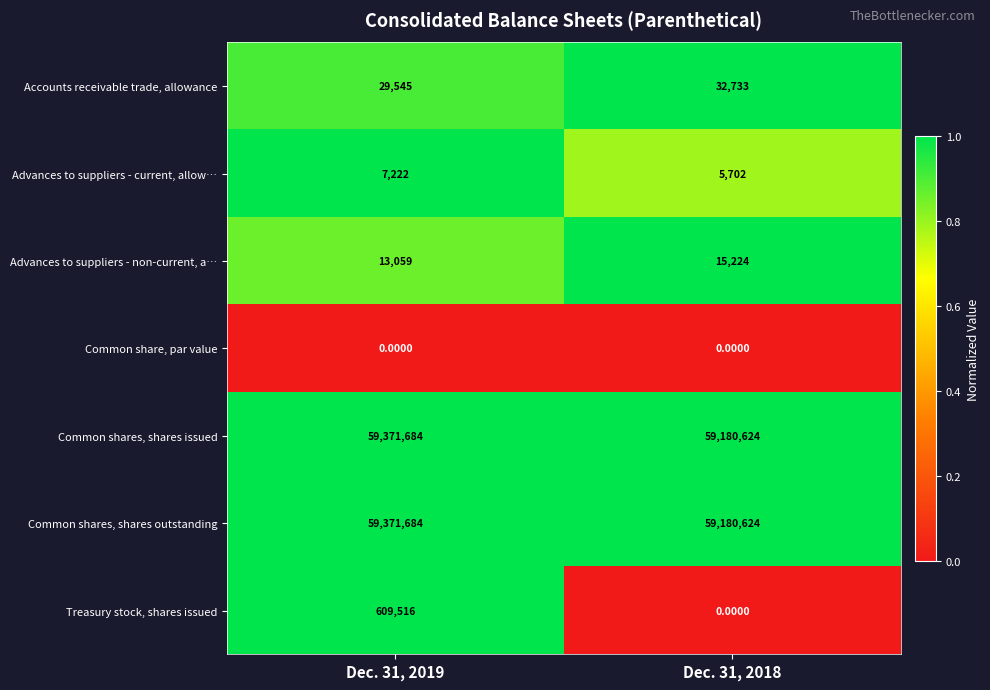

Between Dec. 31, 2019 and Dec. 31, 2018, which series saw the biggest shift?

Treasury stock, shares issued